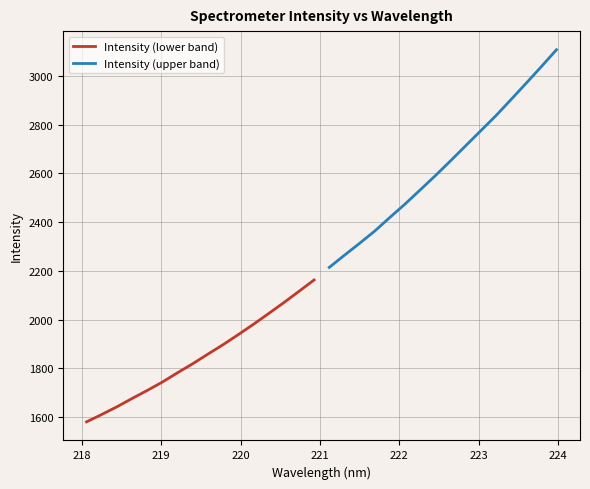

How many data points in Intensity (upper band) are less than 2651?

8